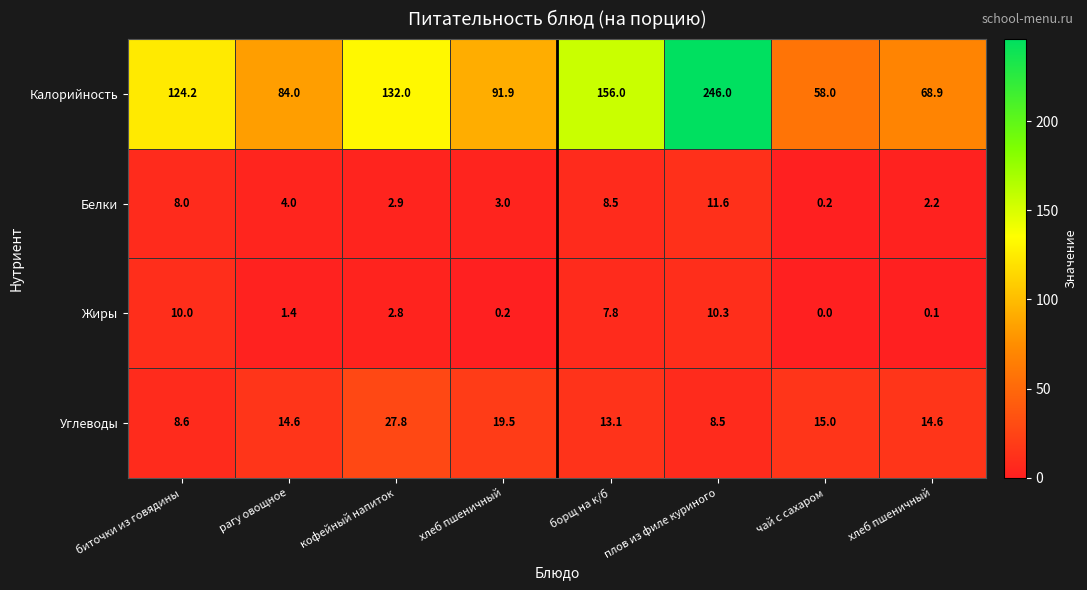

Reading right to left, list all the values displayed in this chart.

Калорийность: хлеб пшеничный=68.9	чай с сахаром=58.0	плов из филе куриного=246.0	борщ на к/б=156.0	хлеб пшеничный=91.9	кофейный напиток=132.0	рагу овощное=84.0	биточки из говядины=124.2
Белки: хлеб пшеничный=2.2	чай с сахаром=0.2	плов из филе куриного=11.6	борщ на к/б=8.5	хлеб пшеничный=3.0	кофейный напиток=2.9	рагу овощное=4.0	биточки из говядины=8.0
Жиры: хлеб пшеничный=0.1	чай с сахаром=0.0	плов из филе куриного=10.3	борщ на к/б=7.8	хлеб пшеничный=0.2	кофейный напиток=2.8	рагу овощное=1.4	биточки из говядины=10.0
Углеводы: хлеб пшеничный=14.6	чай с сахаром=15.0	плов из филе куриного=8.5	борщ на к/б=13.1	хлеб пшеничный=19.5	кофейный напиток=27.8	рагу овощное=14.6	биточки из говядины=8.6